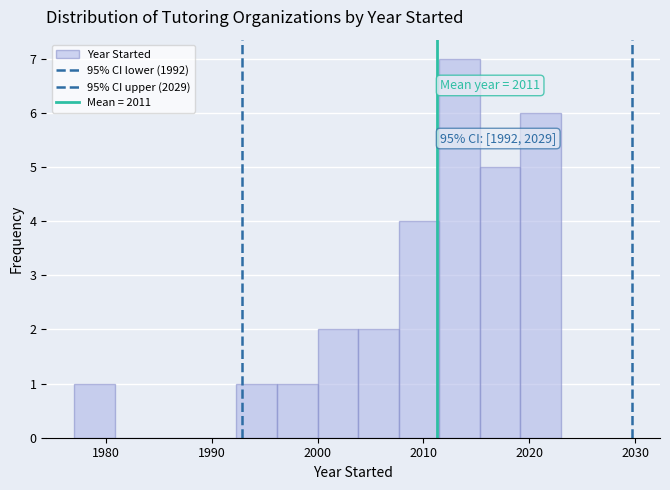

Read against the x-axis, roughly where is the centre of the tallest bar?

2013